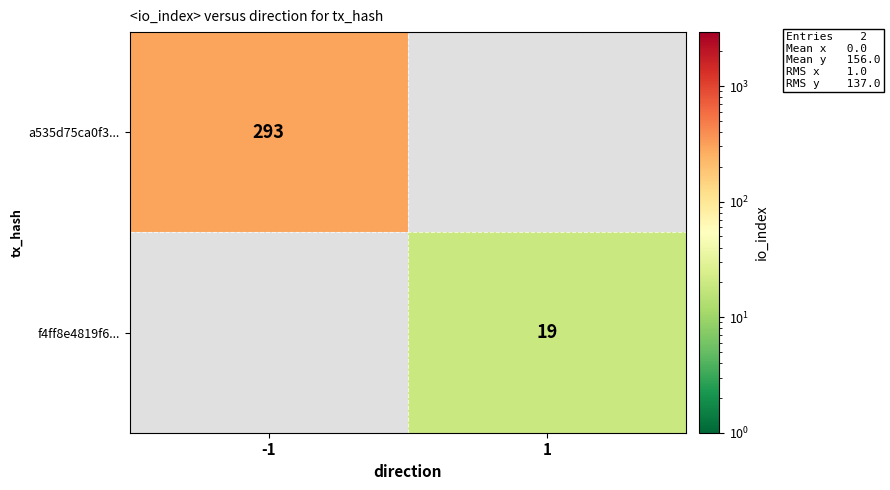

The f4ff8e4819f6... series shows 25 at 1. True or false?

False